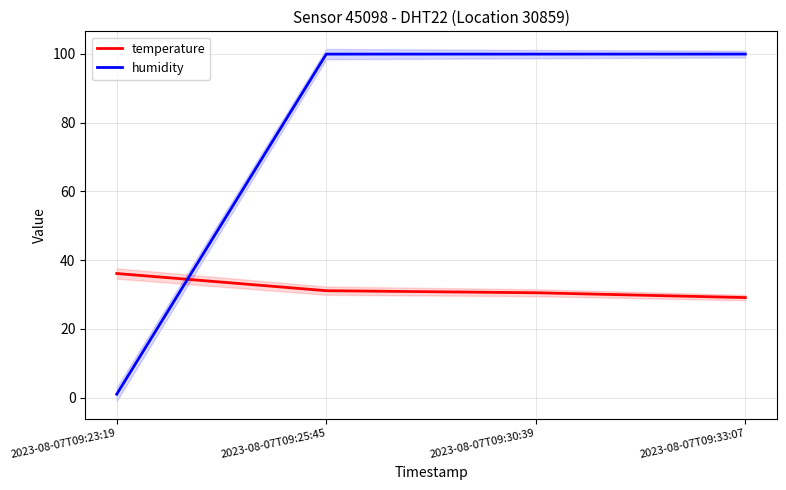

What is the sum of the humidity values at 2023-08-07T09:23:19 and 2023-08-07T09:33:07?

100.9